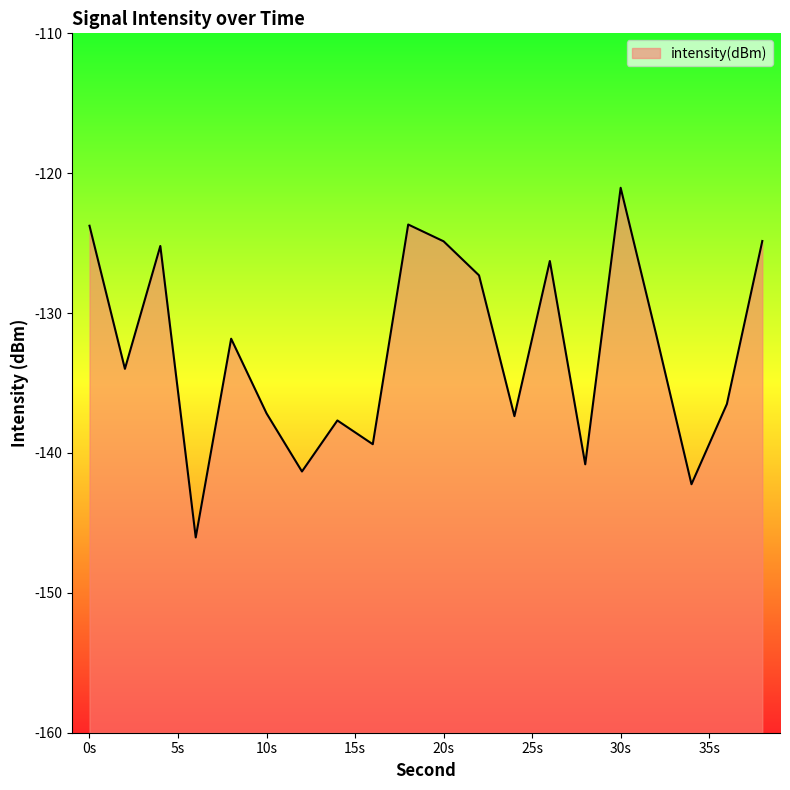

How many lines are shown in the chart?

1